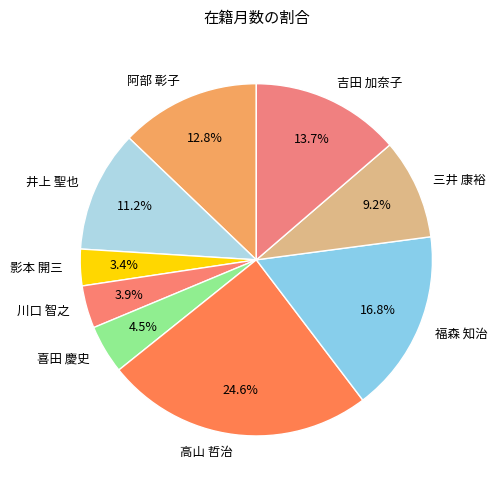

The 高山 哲治 slice represents 15% of the pie. True or false?

False